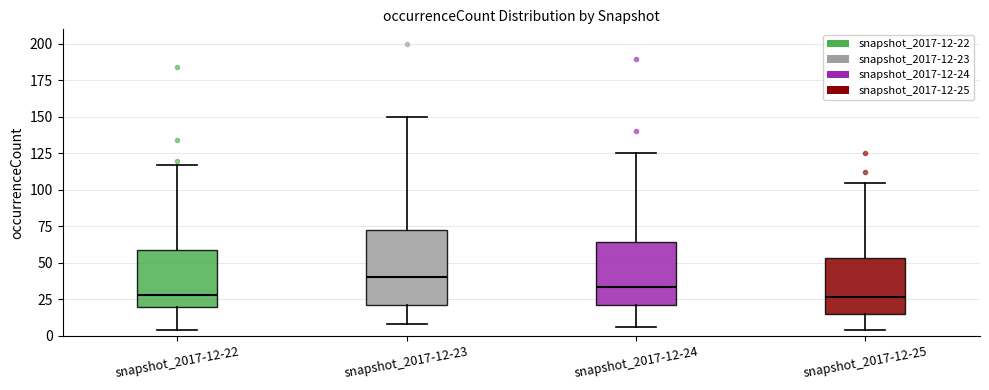

Comparing the boxes themselves (not the whiskers), which one is the tallest?

snapshot_2017-12-23